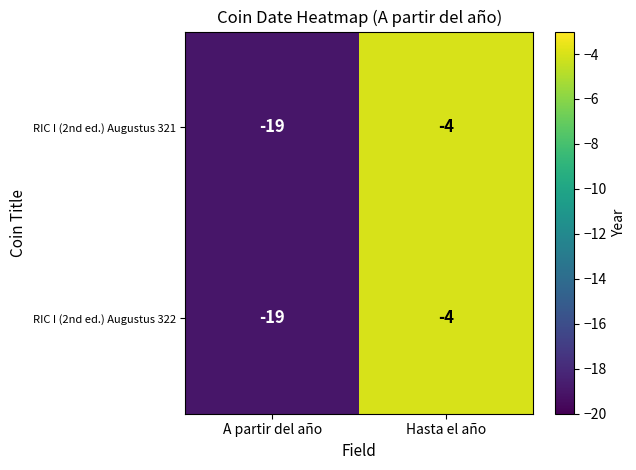

What is the total value across all series at A partir del año?

-38